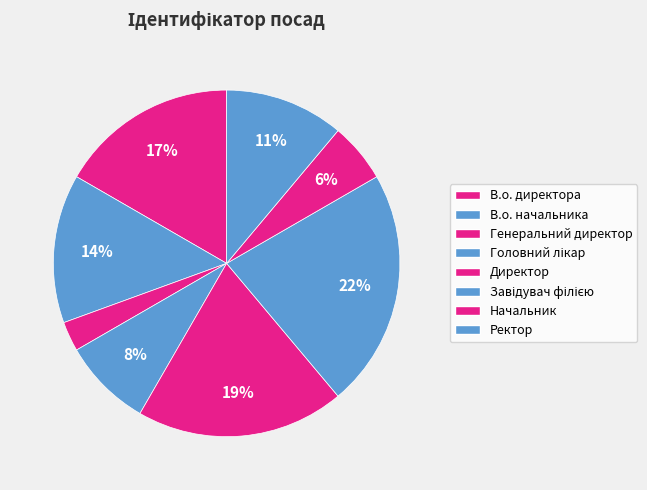

How many segments does this pie chart have?

8